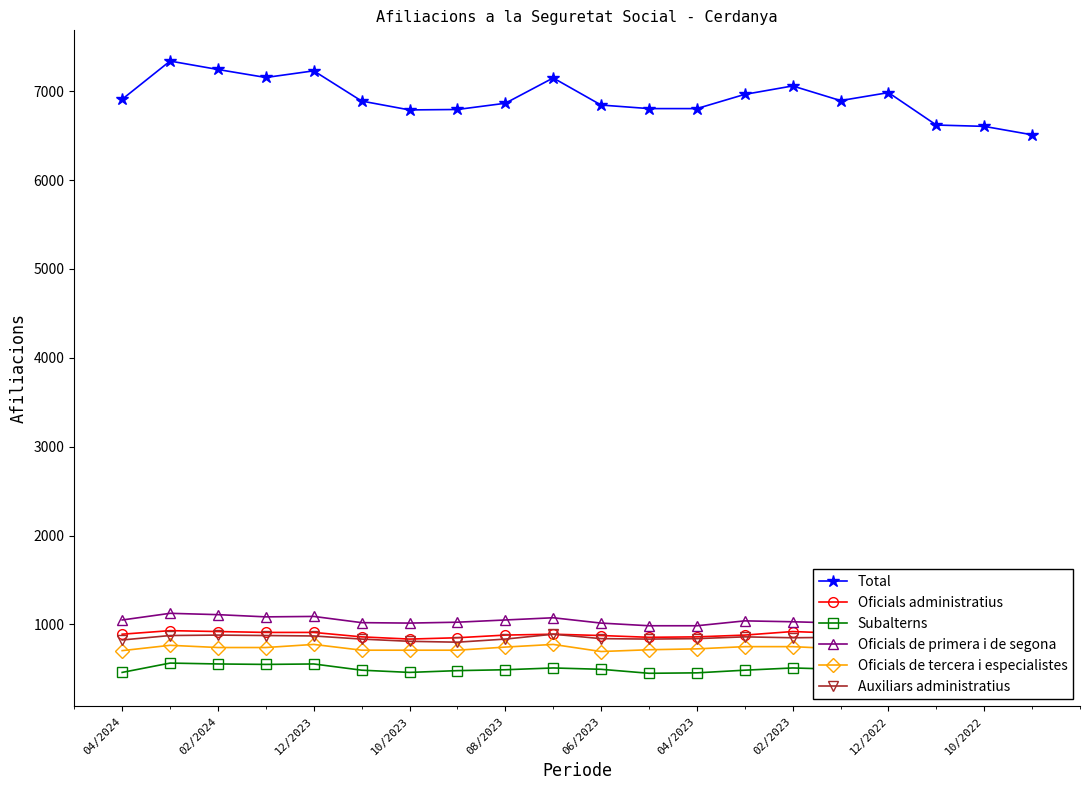

What is the maximum value for Total?

7340